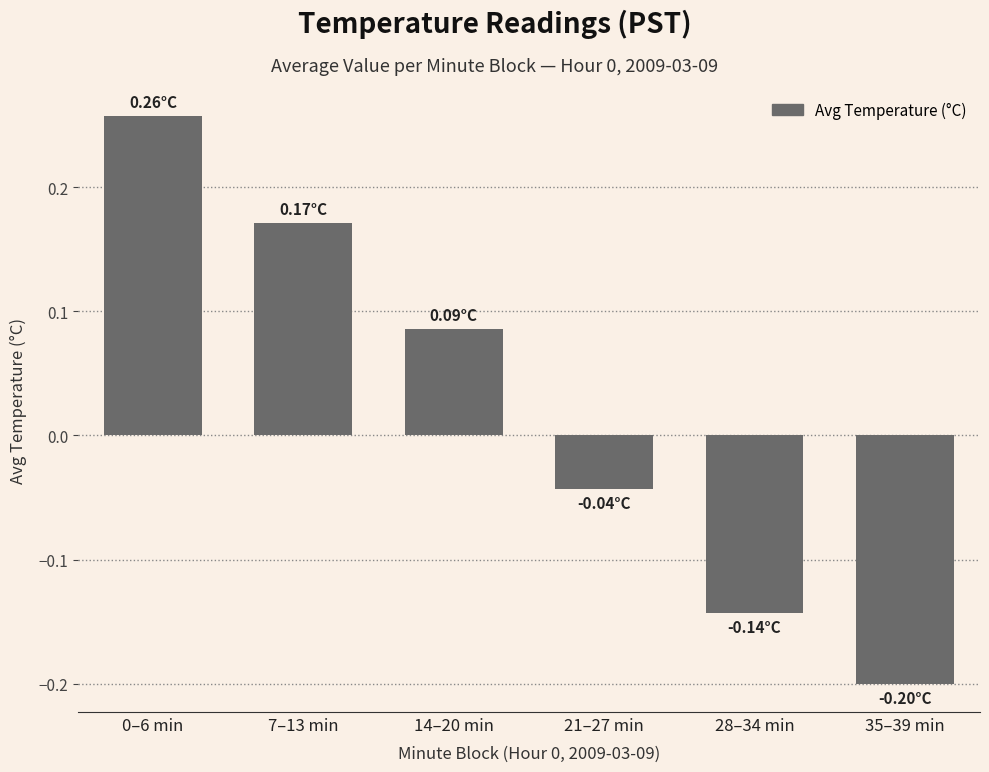

What is the change in value from 7–13 min to 28–34 min?

-0.3